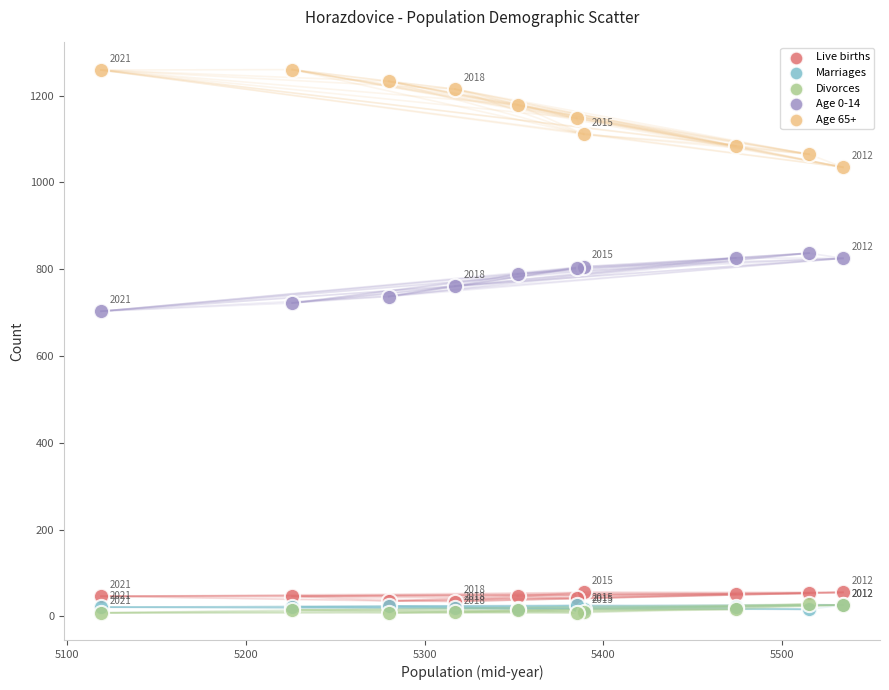

Which series has the widest spread of Y values?

Age 65+